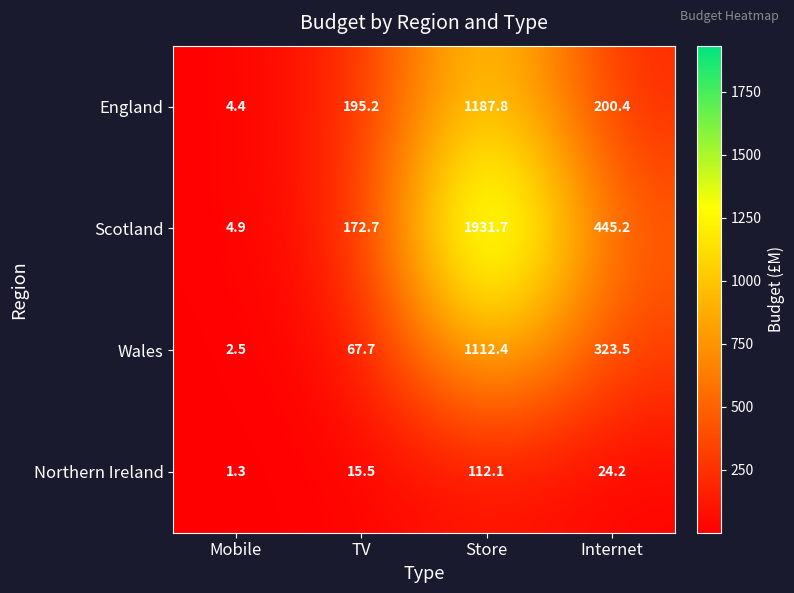

Reading left to right, list all the values displayed in this chart.

England: 4.4	195.2	1187.8	200.4
Scotland: 4.9	172.7	1931.7	445.2
Wales: 2.5	67.7	1112.4	323.5
Northern Ireland: 1.3	15.5	112.1	24.2